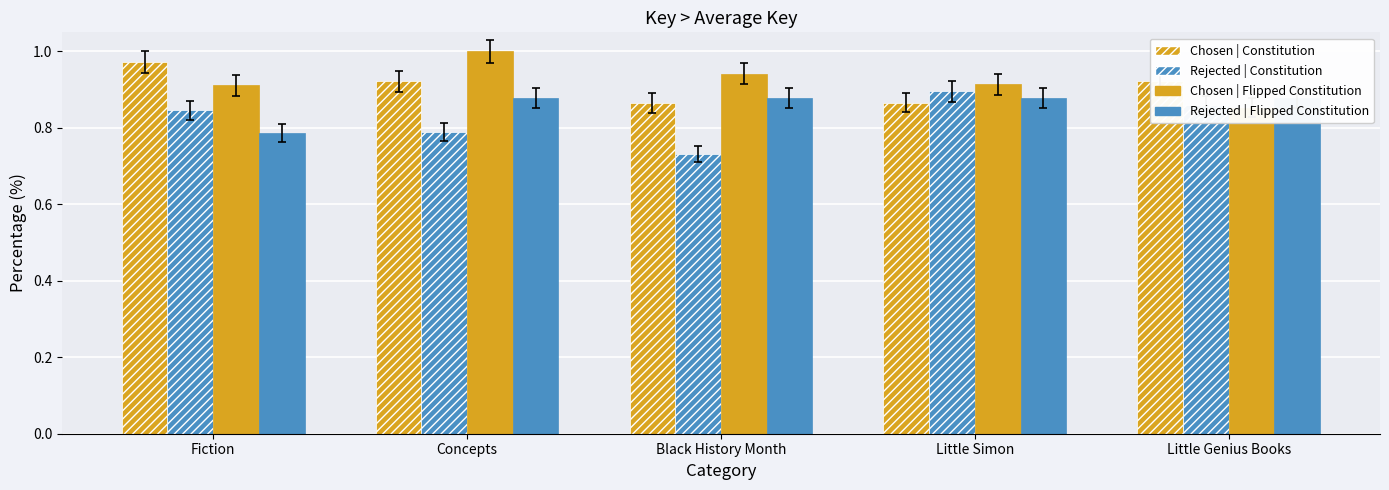

Where is Chosen | Flipped Constitution nearest to the value 0?

Little Genius Books